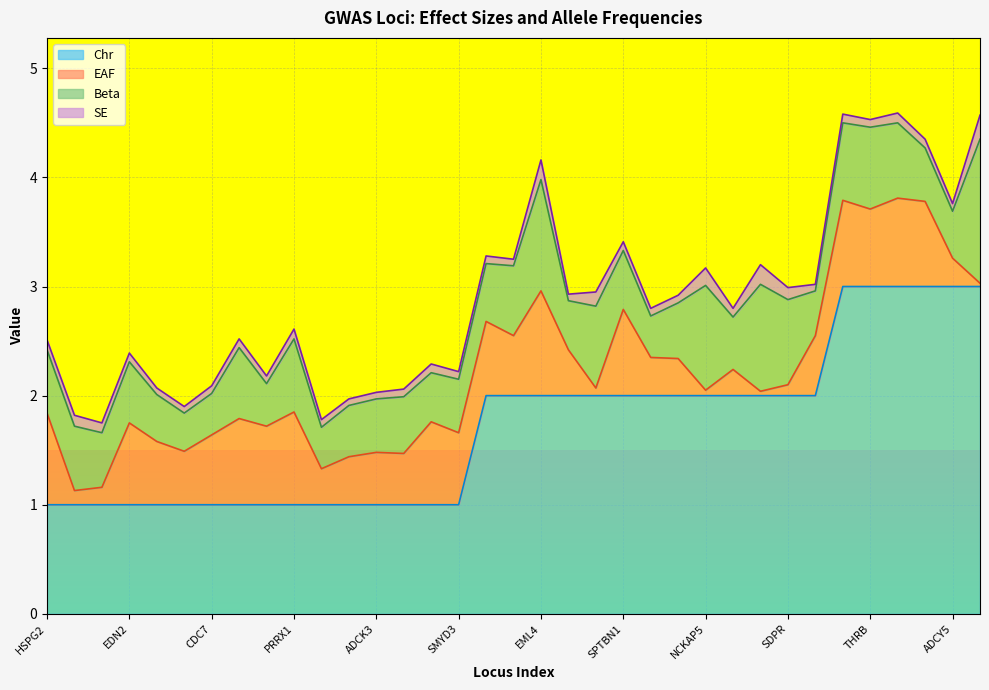

The EAF series shows 0.5 at NFIA. True or false?

True